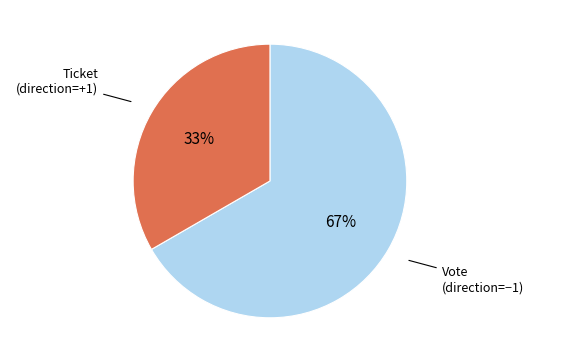

To the nearest percent, what is the average slice percentage?

50%